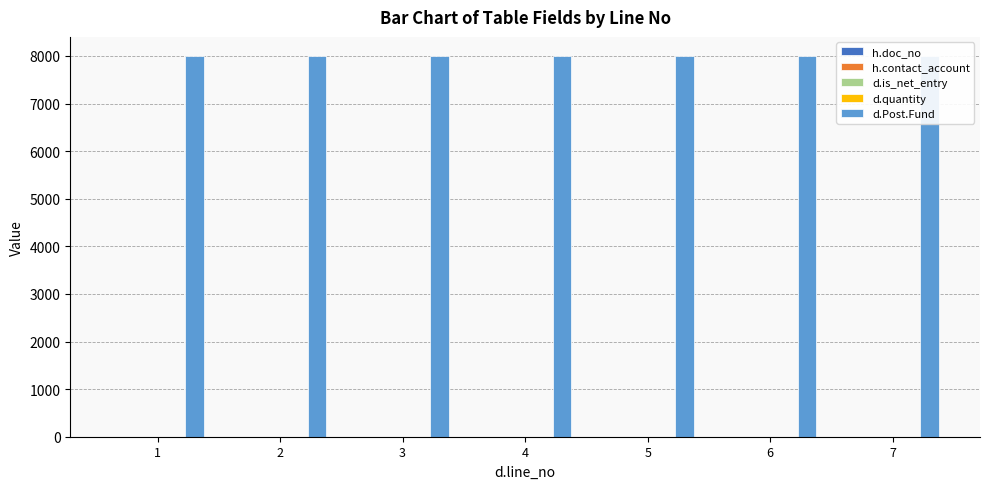

Count the number of data series in this chart.

5